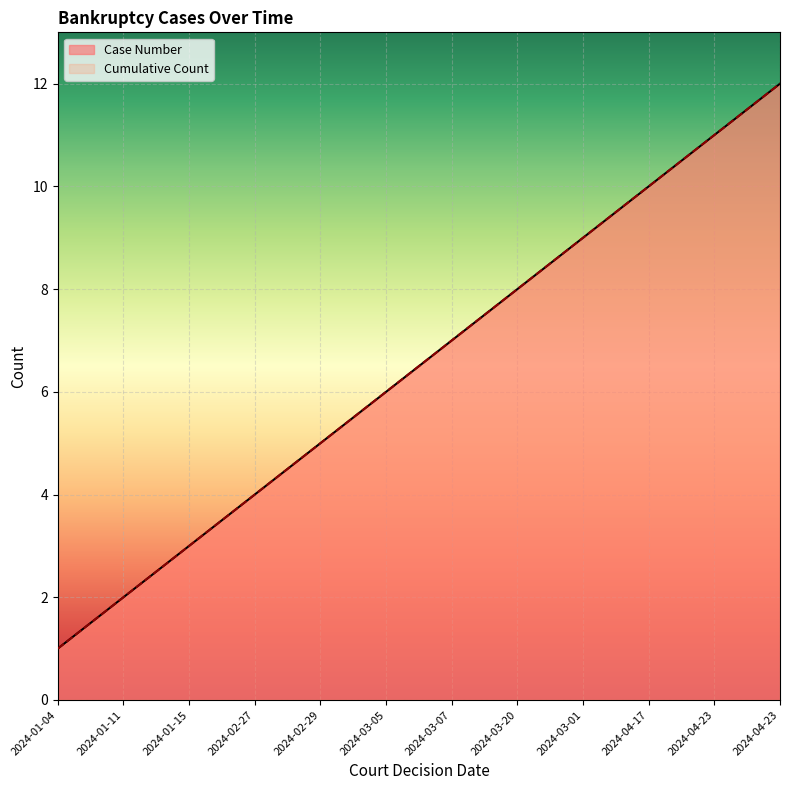

What is the value of the Case Number point at the 8th from the left?

8